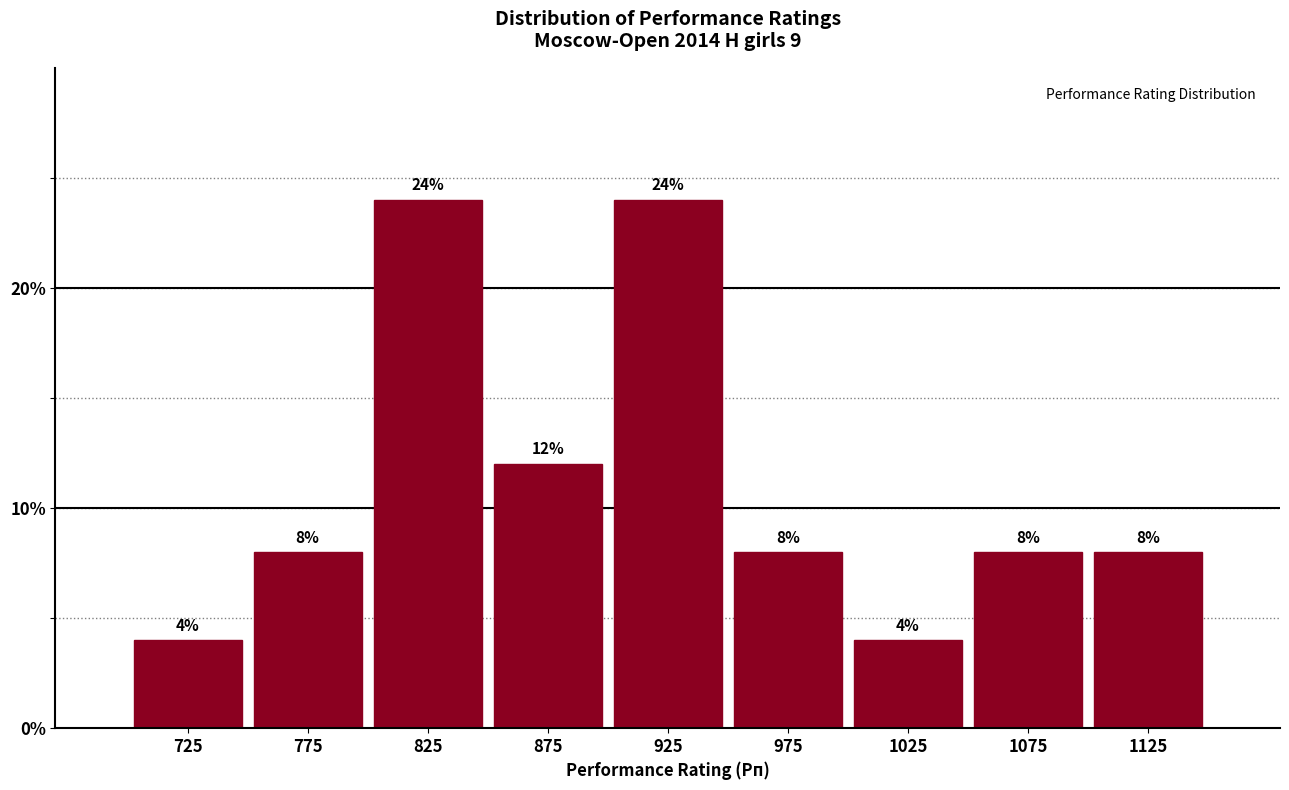

What is the height of the bar covering 950 to 1000 on the x-axis?

8